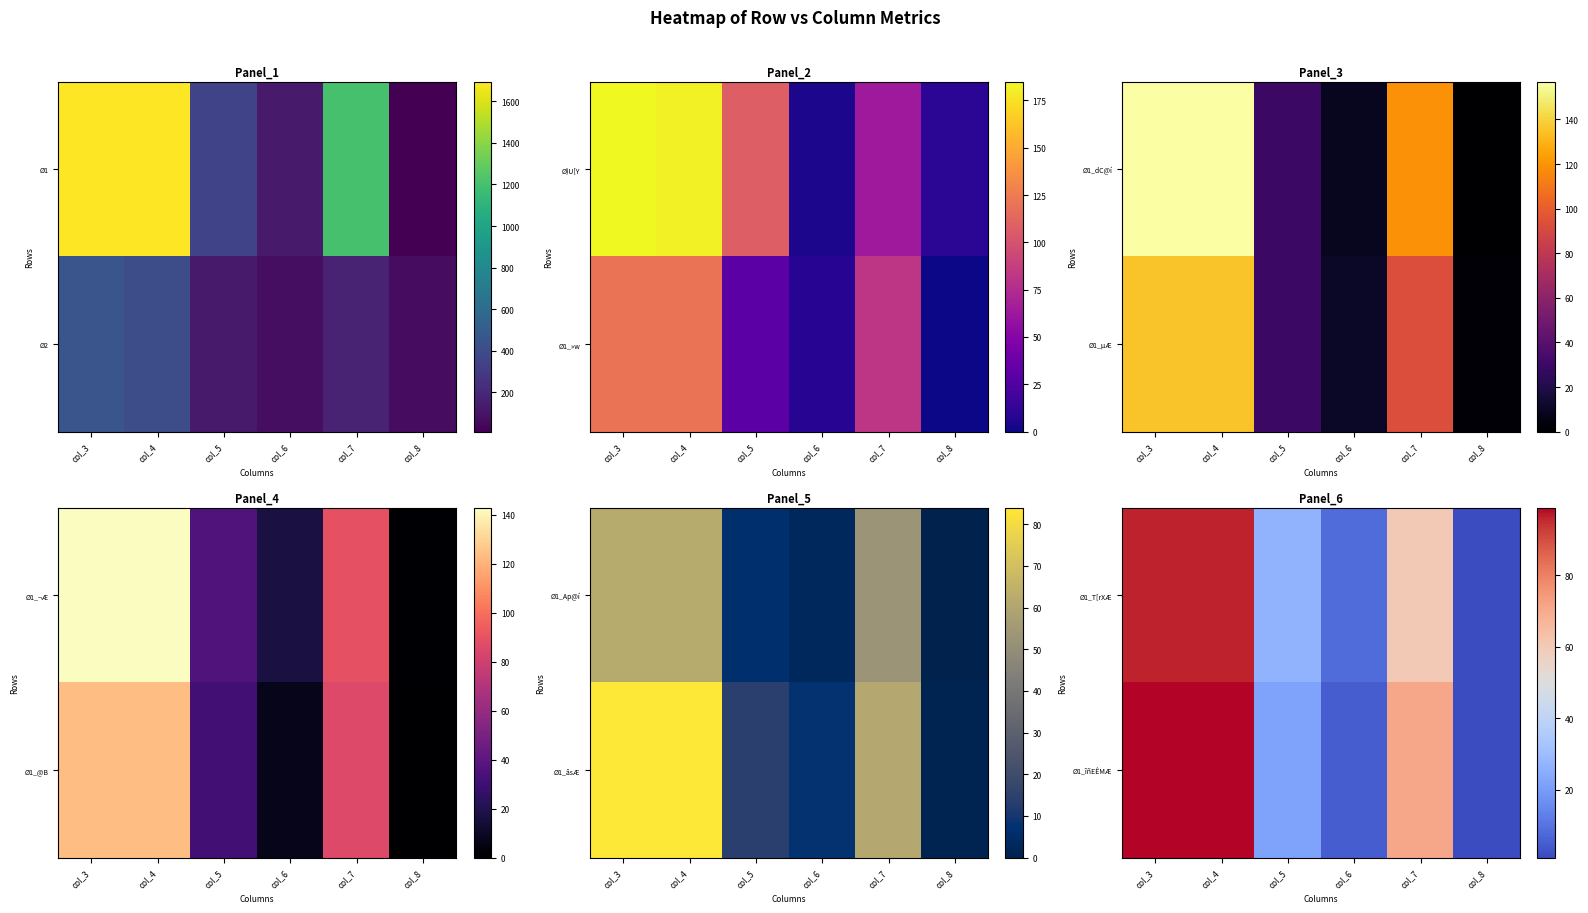

What is the spread (max minus min) of values at col_3?

3